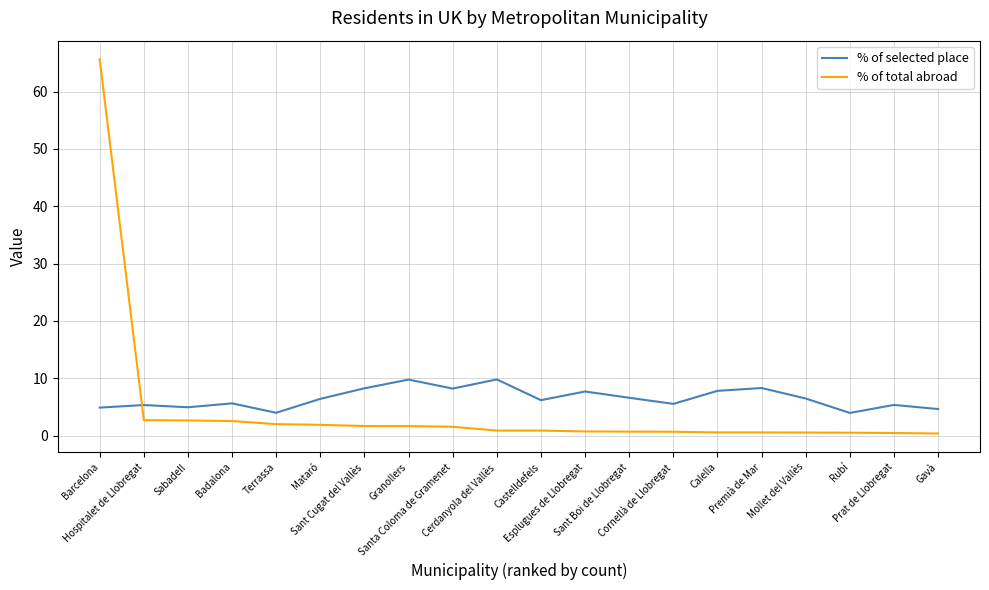

True or false: % of selected place has more than 1 interior local peaks.

True